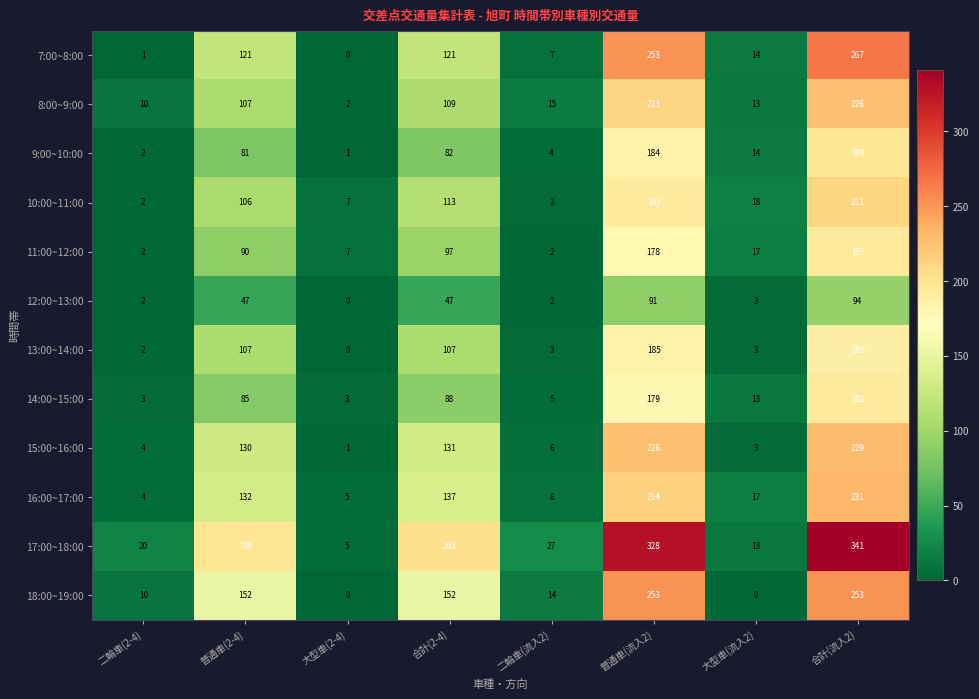

Which category has the lowest value in the 15:00~16:00 series?

大型車(2-4)